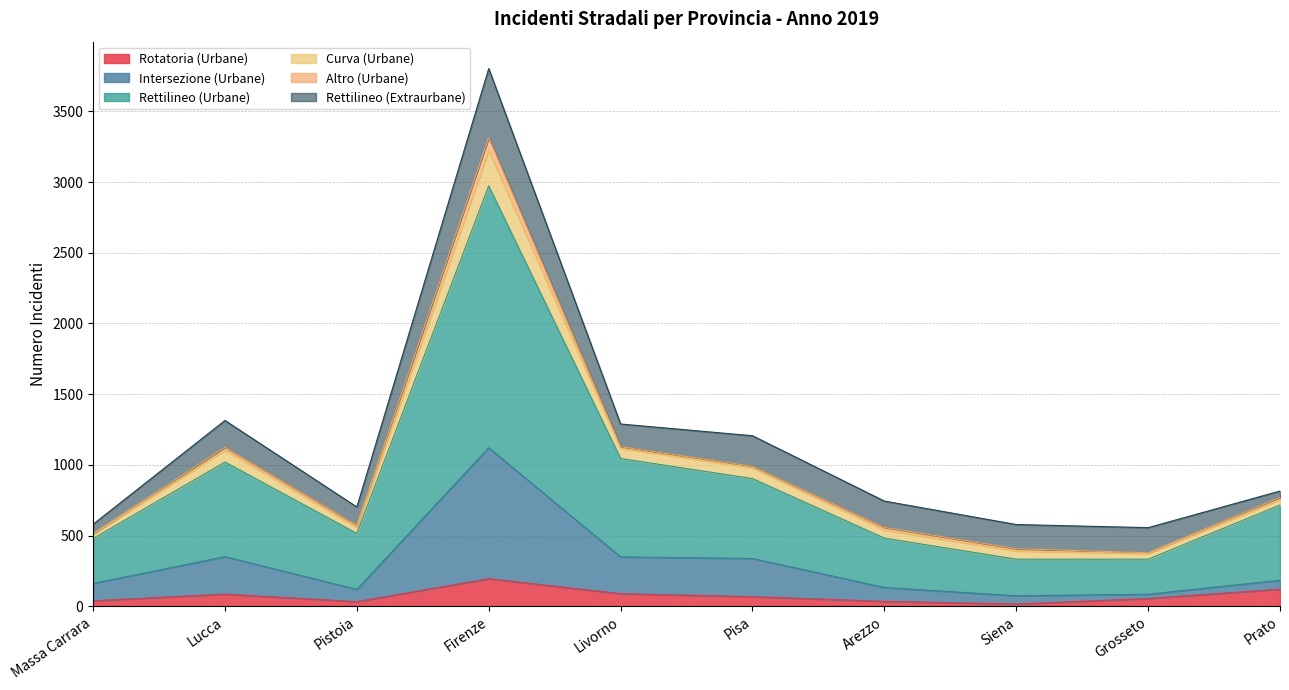

The value of Curva (Urbane) at Lucca is 2343. True or false?

False